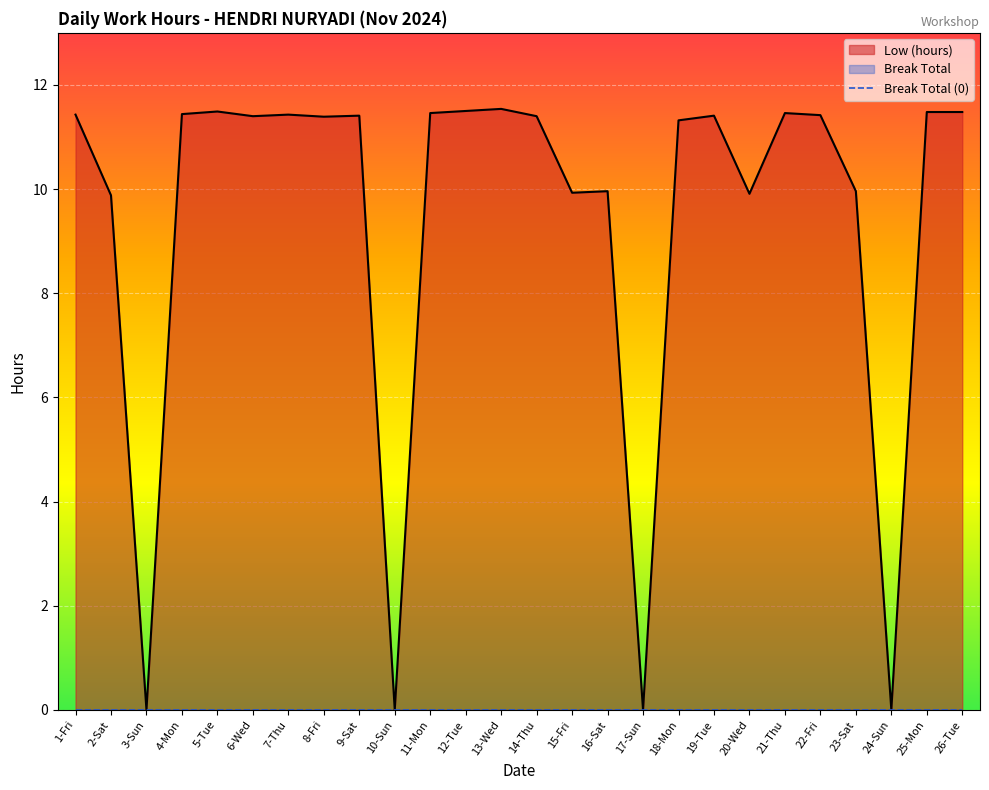

At which label is Low (hours) closest to 5?

2-Sat